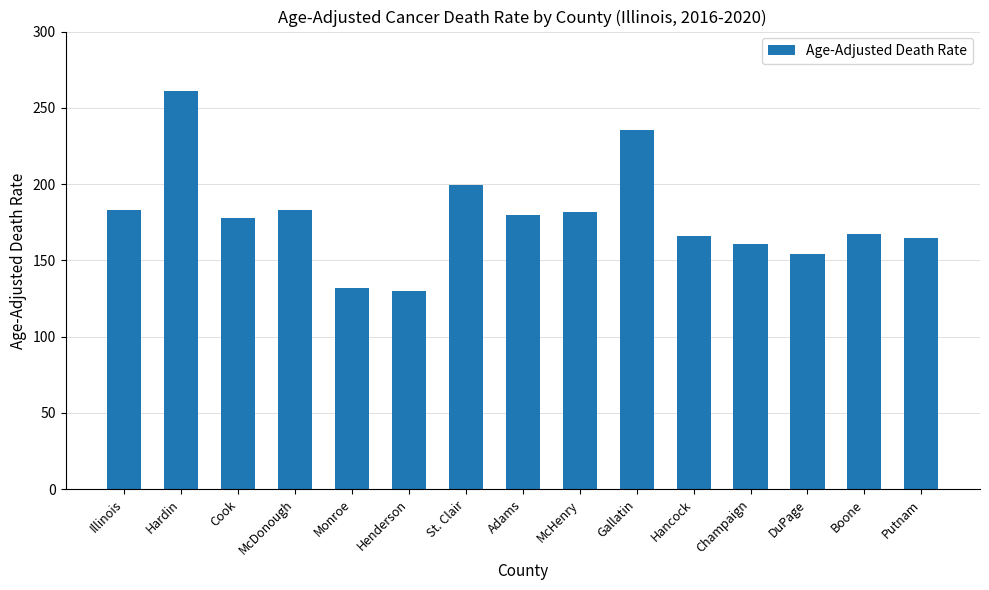

What is the maximum value shown in the chart?

260.9